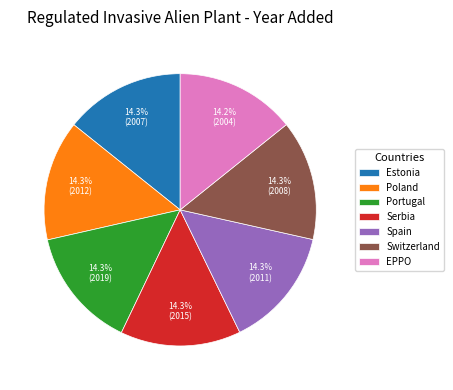

To the nearest percent, what is the combined percentage of Spain and Portugal?

29%